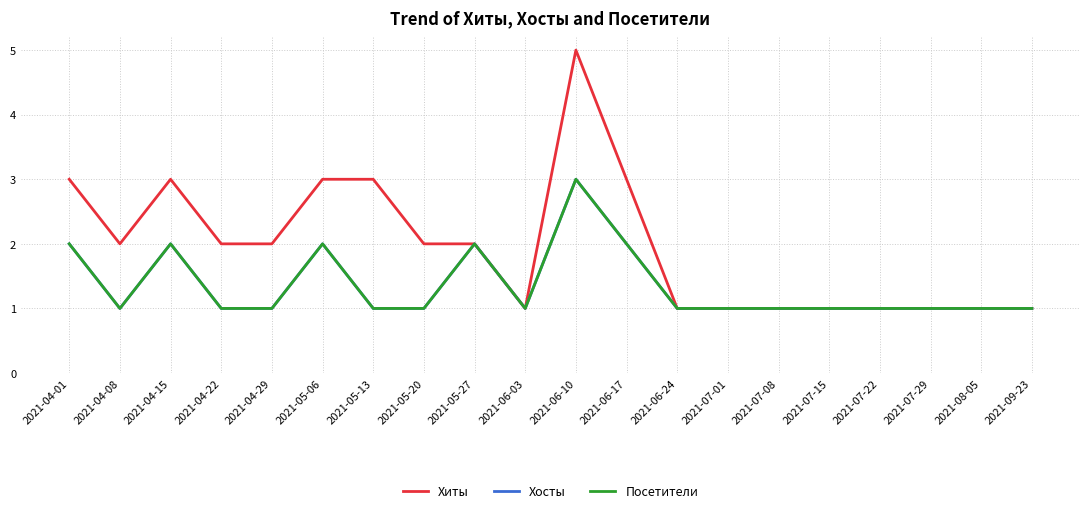

At which category does Хиты reach its first local peak?

2021-04-15